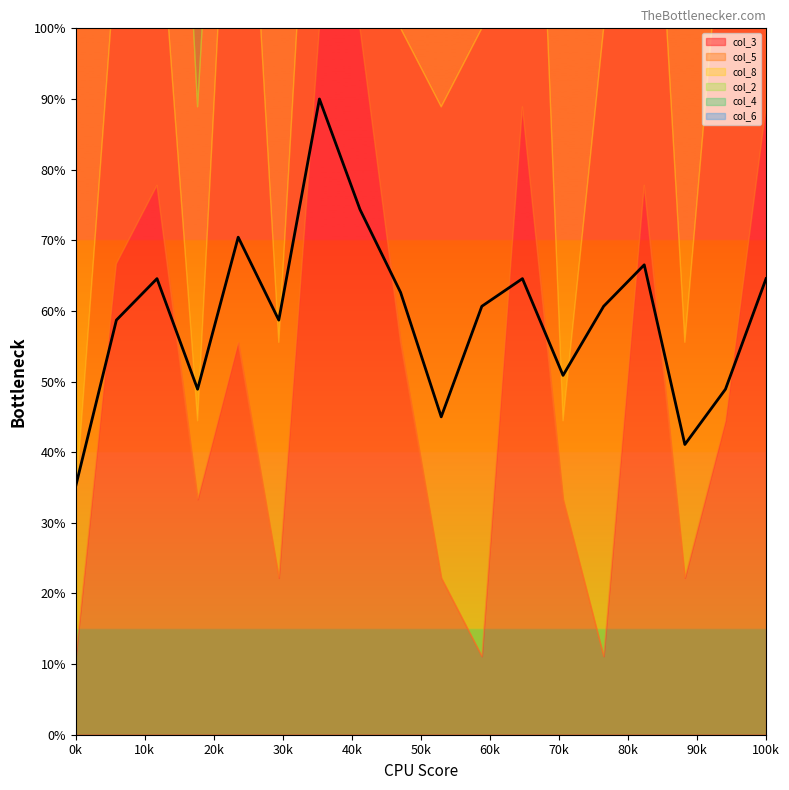

Where does the col_2 series first go above 6?

3